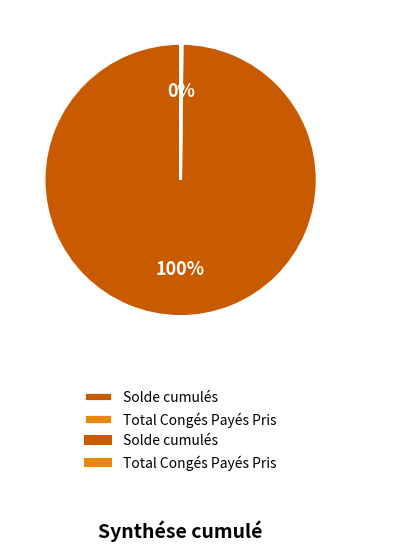

The Solde cumulés slice represents 100% of the pie. True or false?

True